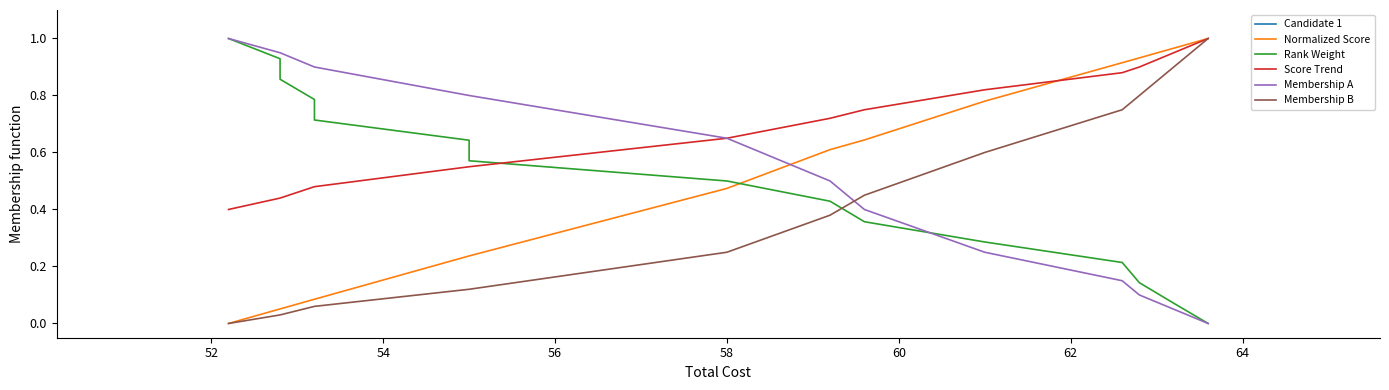

What is the difference between the maximum and minimum values in the Score Trend series?

0.6